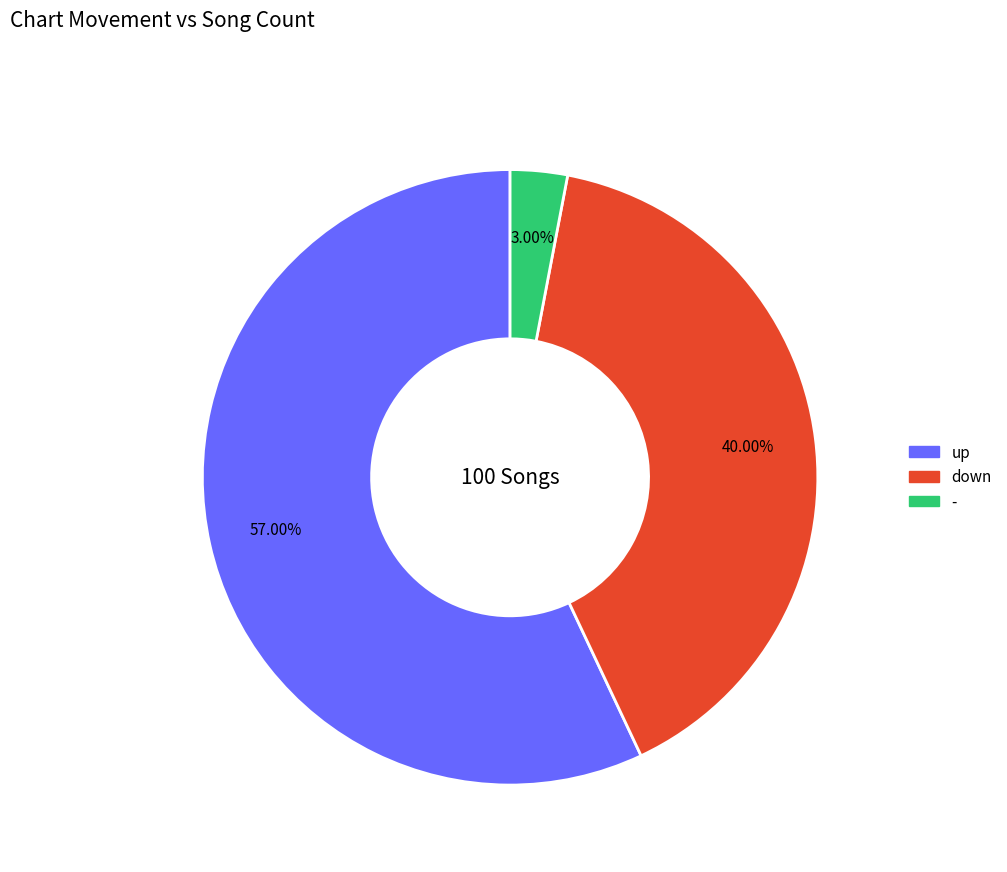

To the nearest percent, what is the difference between the largest and smallest slice percentages?

54%